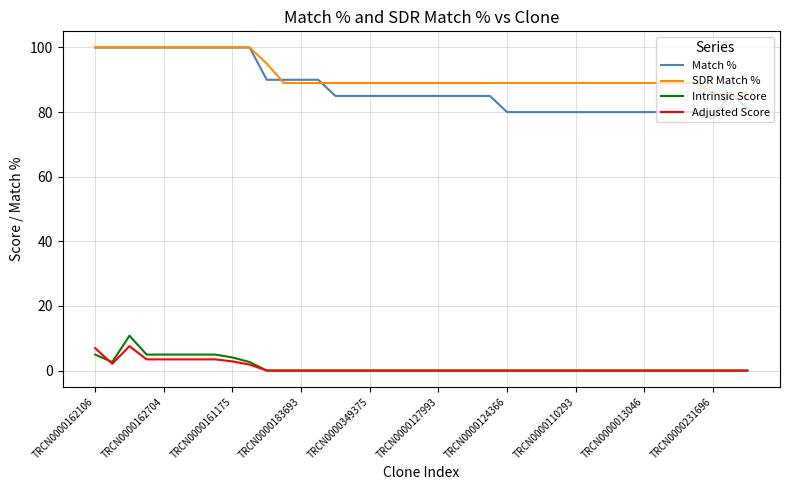

Which series has the widest spread of values?

Match %